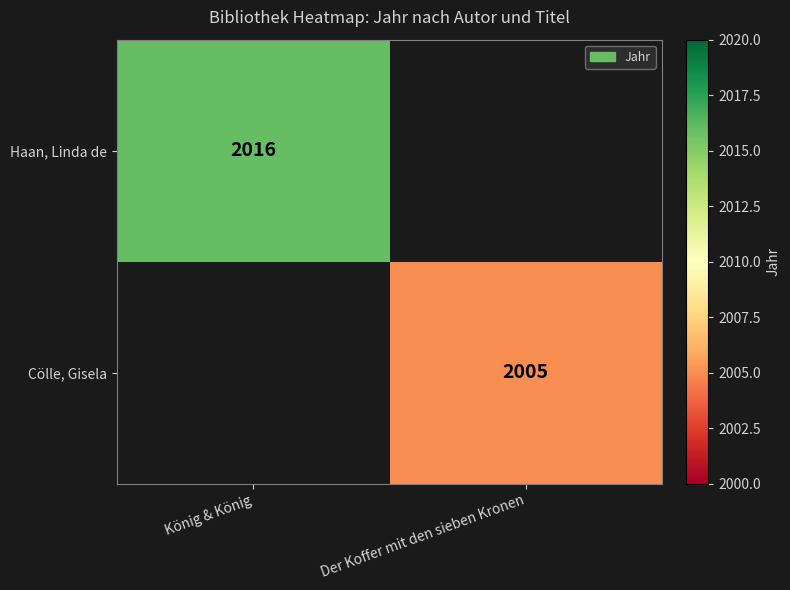

True or false: Haan, Linda de has a value of 1168 at König & König.

False